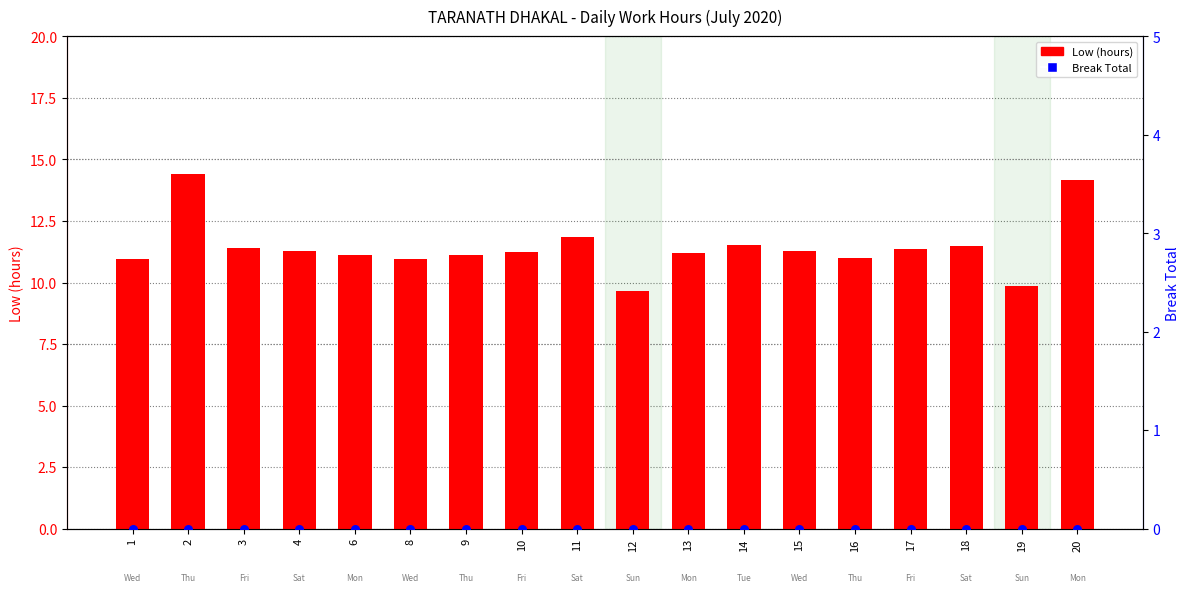

Which series reaches the minimum Y coordinate?

Break Total